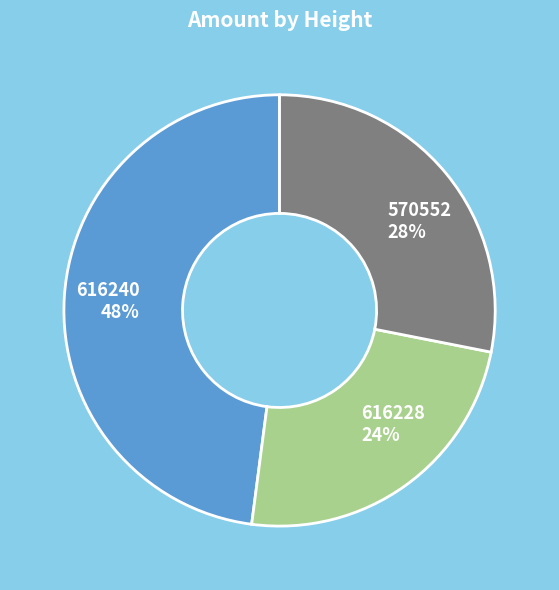

What percentage is the 616240 slice, to the nearest percent?

48%